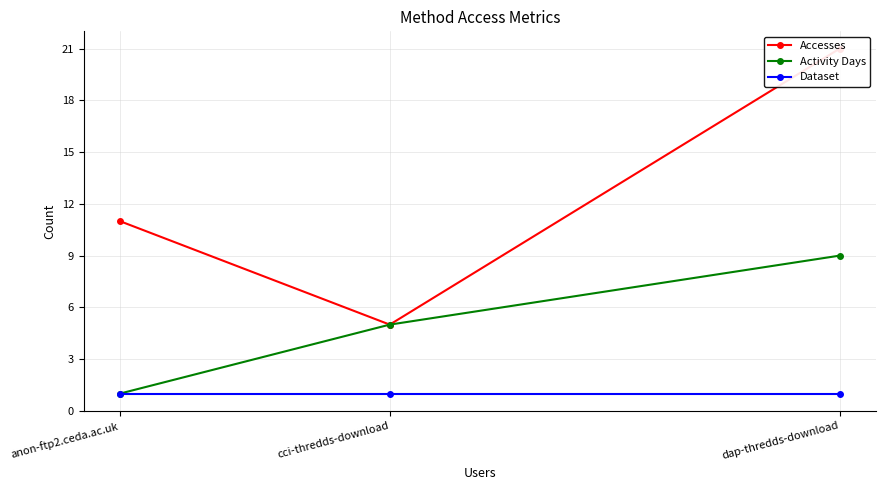

At which category is the sum across all series the highest?

dap-thredds-download